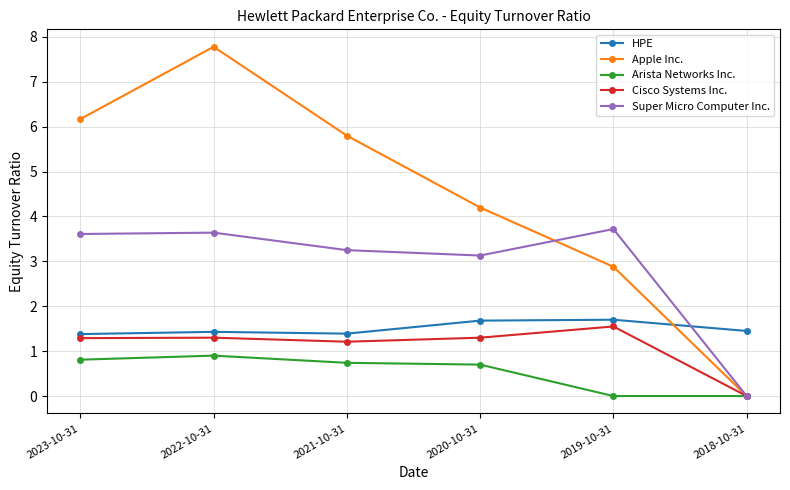

Is the value of Cisco Systems Inc. at 2020-10-31 greater than the value of HPE at 2021-10-31?

No